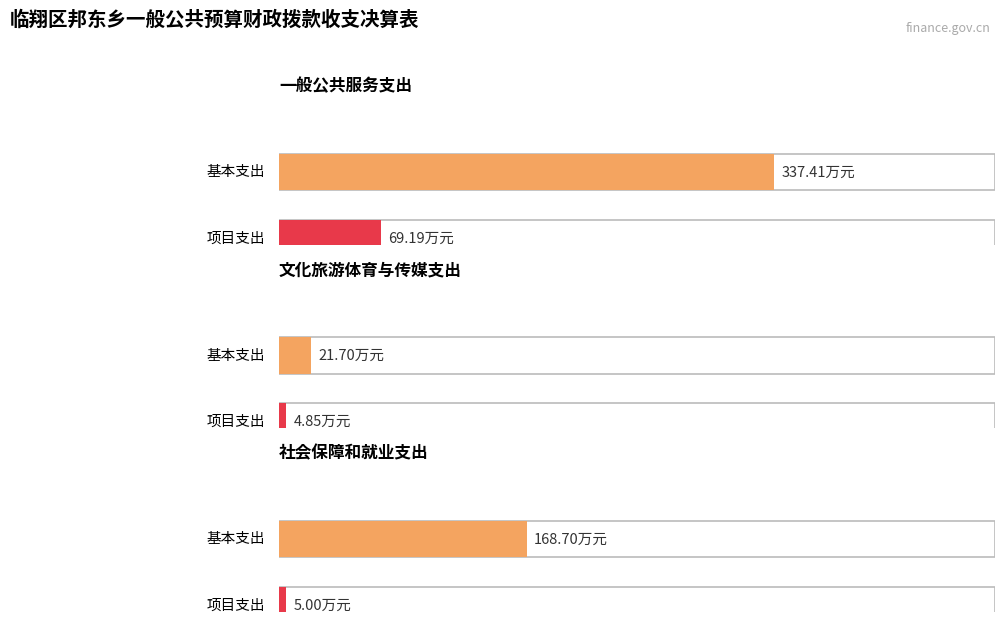

What is the label of the 1st bar from the right?

社会保障和就业支出